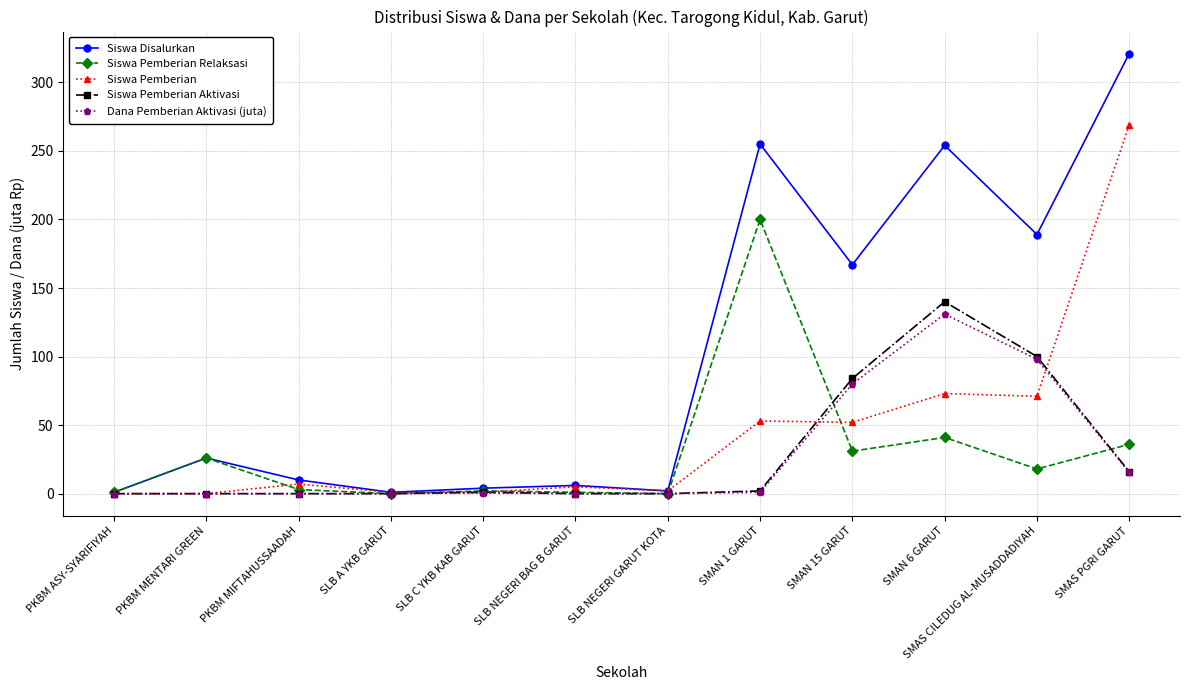

Where is the first local maximum for Siswa Pemberian Relaksasi?

PKBM MENTARI GREEN